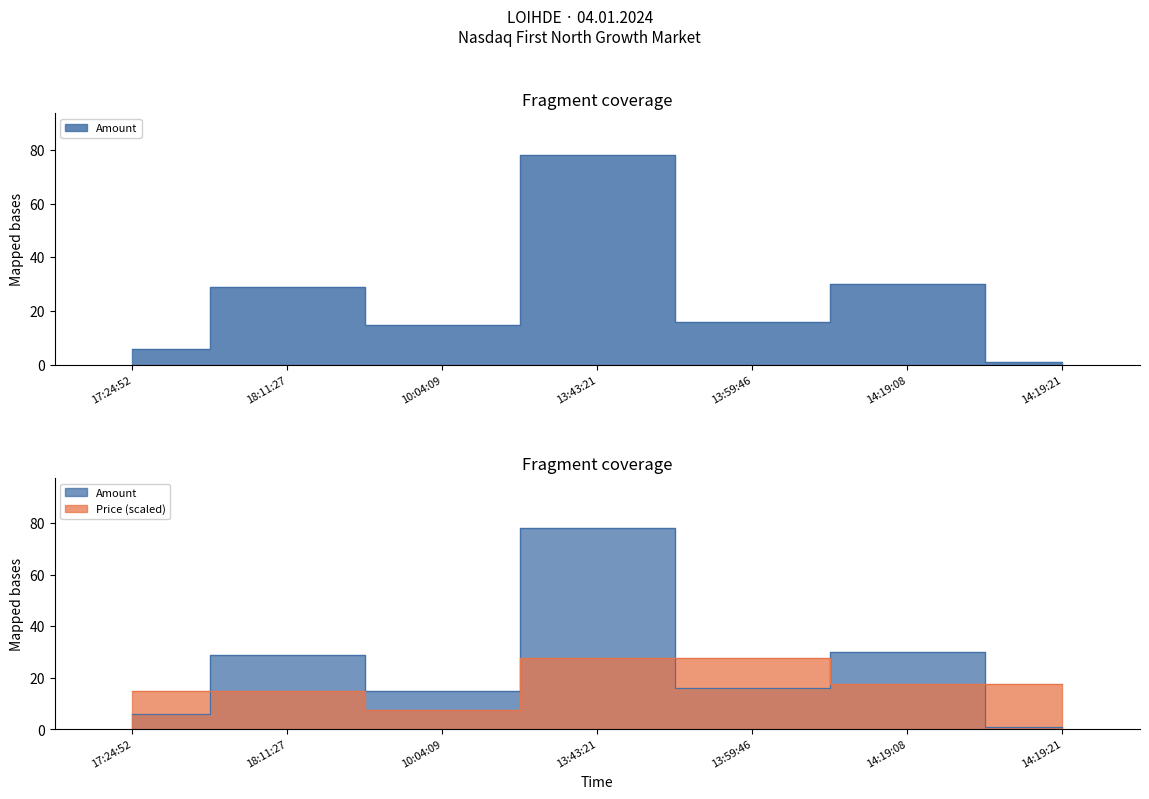

List the series in order of their overall mean, lowest first.

Price, Amount